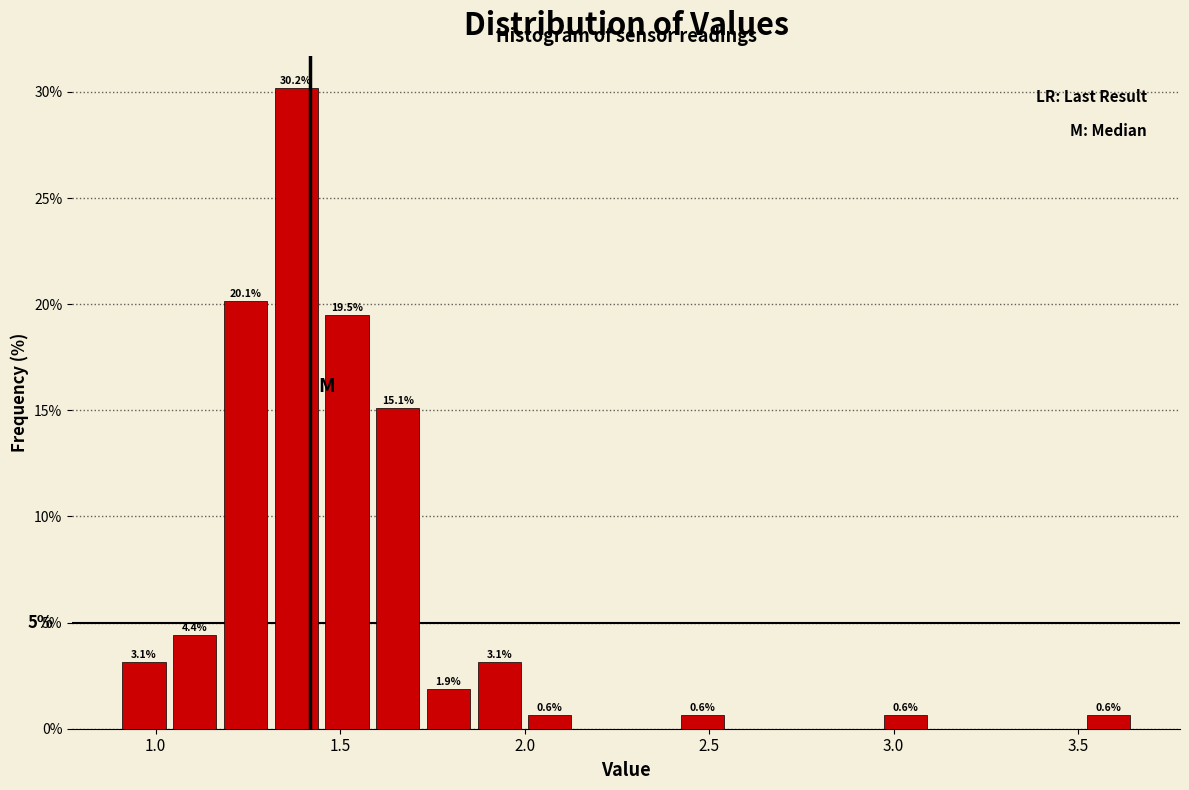

Around what value on the x-axis is the tallest bar? Give the approximate position of its centre, as read against the axis.

1.40